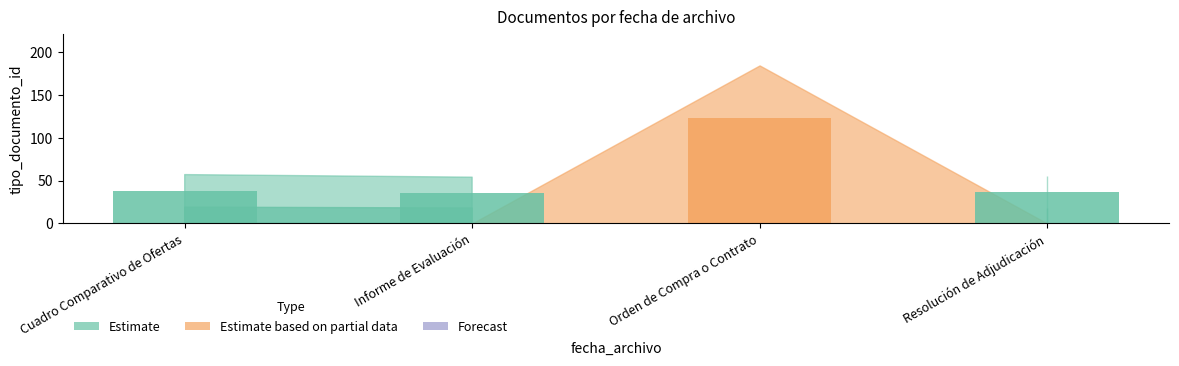

What is the difference between the maximum and minimum values?

87